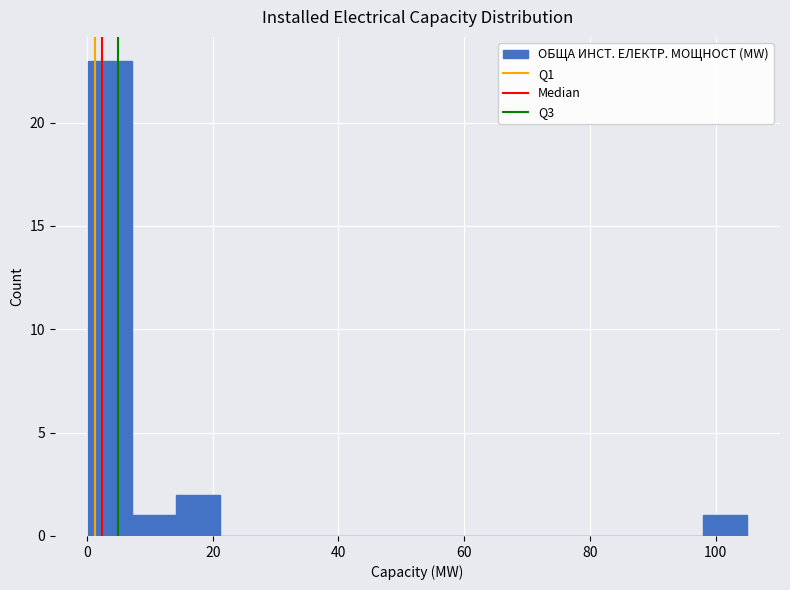

Around what value on the x-axis is the tallest bar? Give the approximate position of its centre, as read against the axis.

4